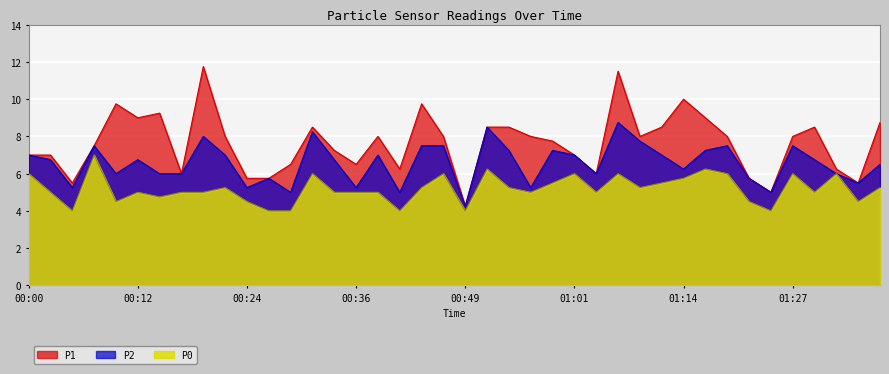

True or false: P2 and P0 cross at least once.

False